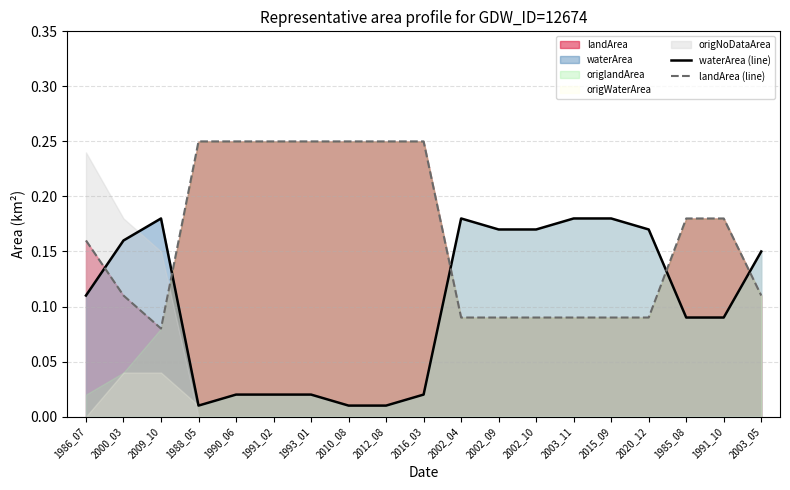

What is the average value of the waterArea (line) series?

0.1